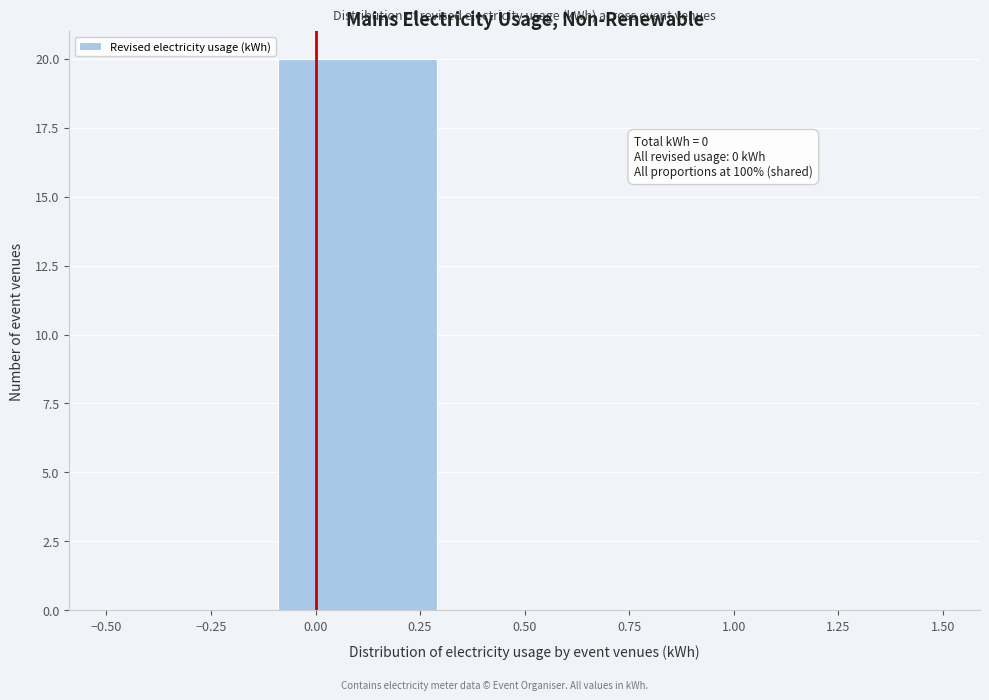

Which range on the x-axis has the tallest bar?

-0.1 to 0.3